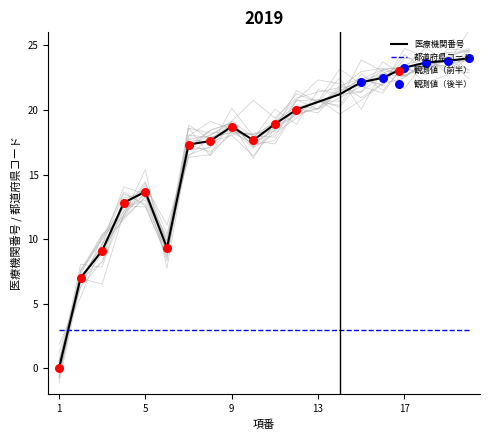

Which has a higher value, 1 or 18?

18